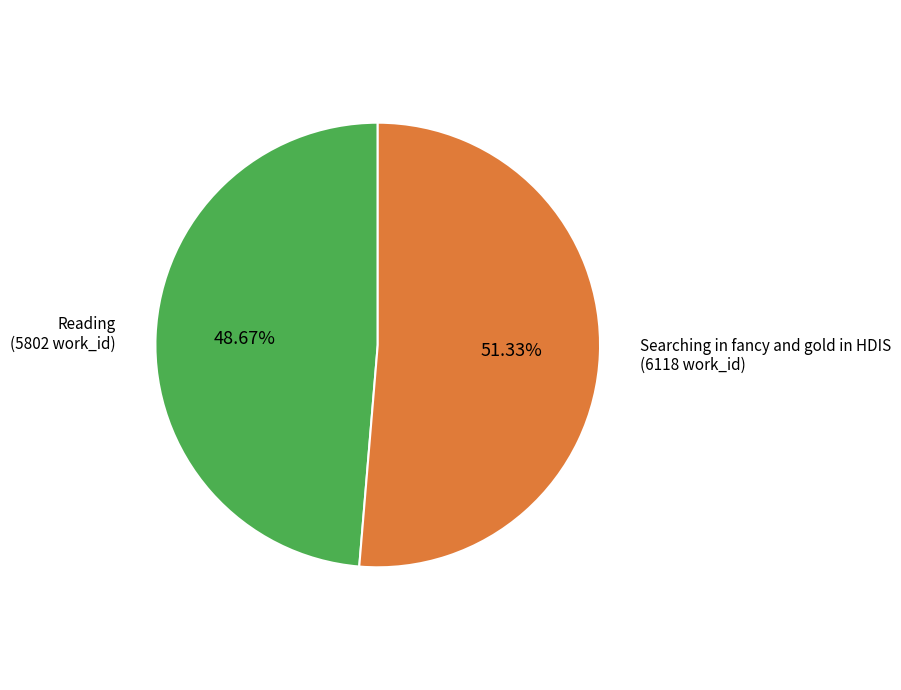

Which has a higher value, Searching in fancy and gold in HDIS or Reading?

Searching in fancy and gold in HDIS